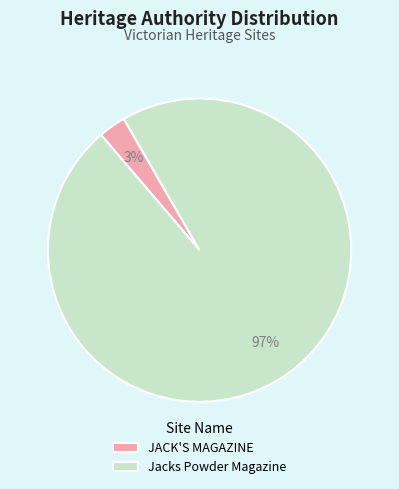

To the nearest percent, what is the combined percentage of JACK'S MAGAZINE and Jacks Powder Magazine?

100%